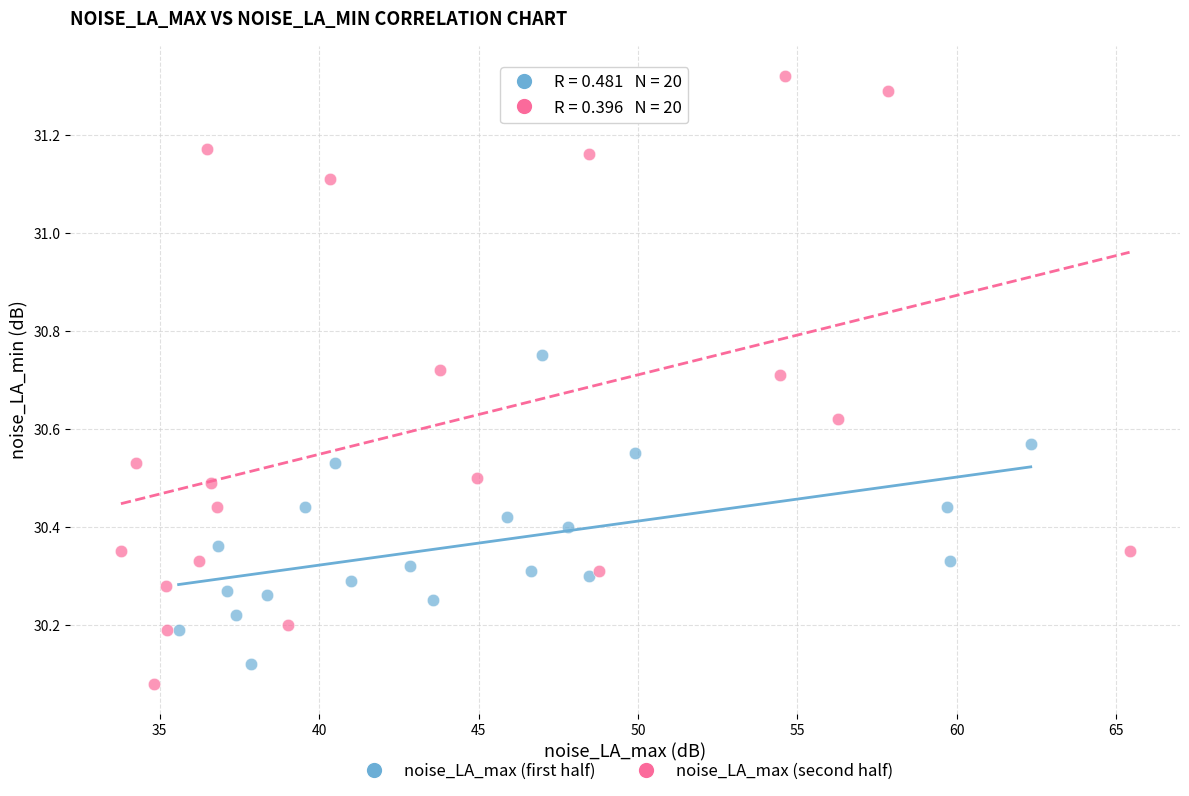

What are all the series names shown in the legend?

noise_LA_max (first half), noise_LA_max (second half)